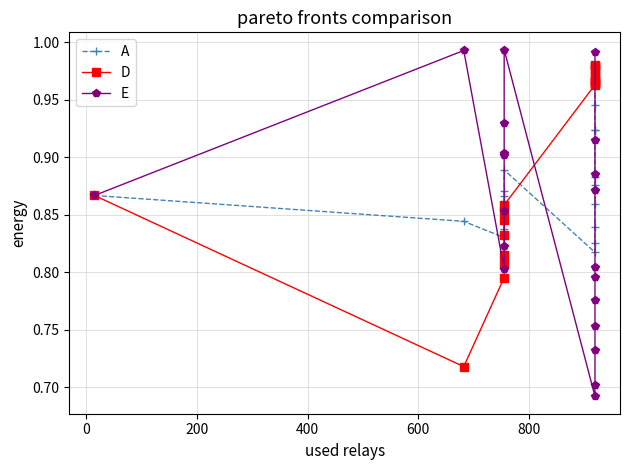

What is the sum of all D values?

18.1